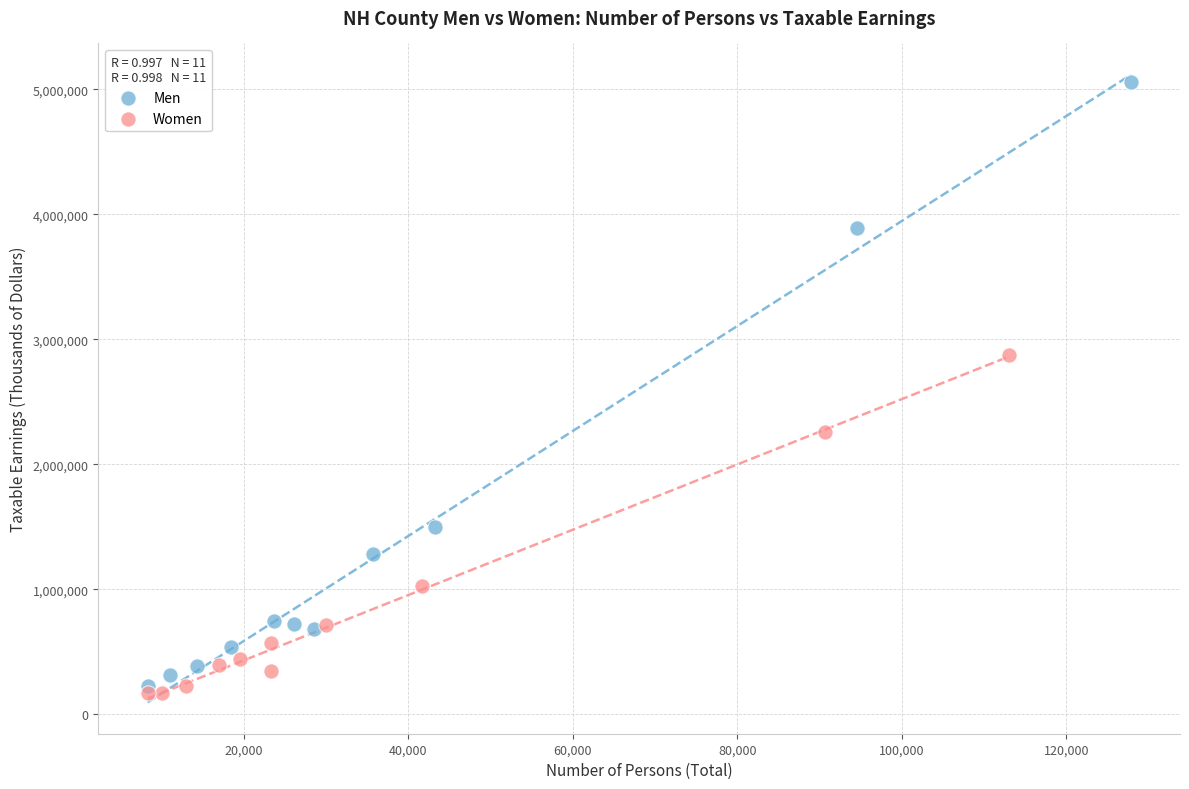

Which series contains the highest Y value?

Men